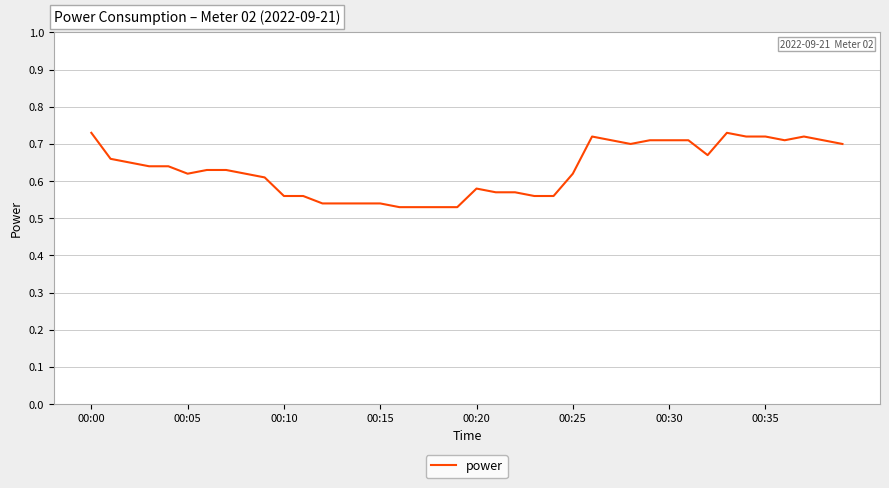

How many distinct data groups are displayed?

1